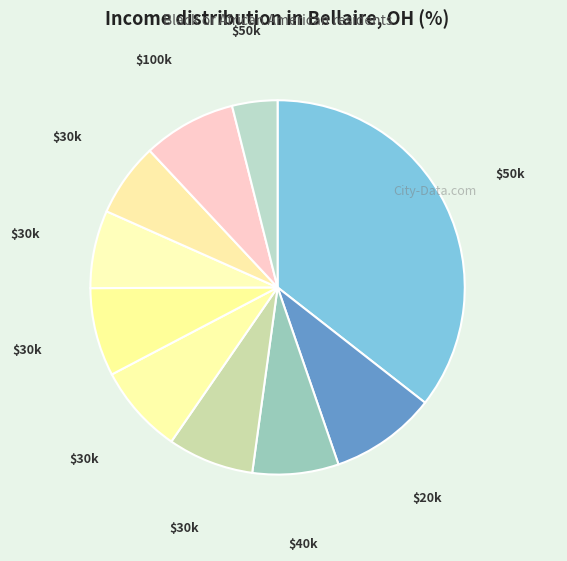

How many segments does this pie chart have?

10